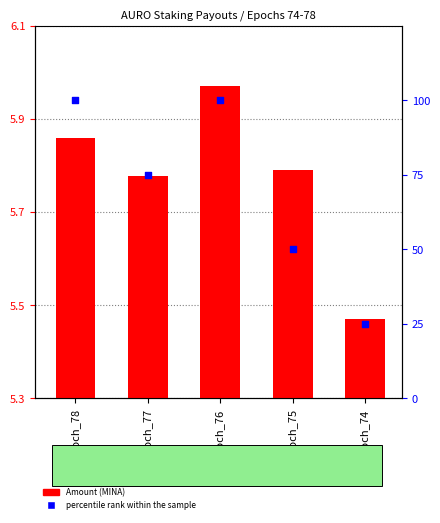

Which series reaches the maximum Y coordinate?

percentile rank within the sample